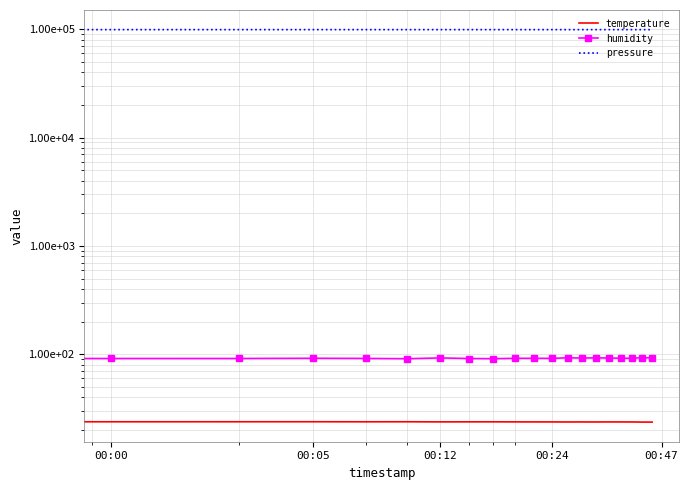

List the labels in order of humidity value, smallest first.

5, 00:00, 8, 7, 00:05, 00:12, 00:47, 11, 9, 10, 17, 00:24, 16, 13, 15, 19, 6, 14, 12, 18